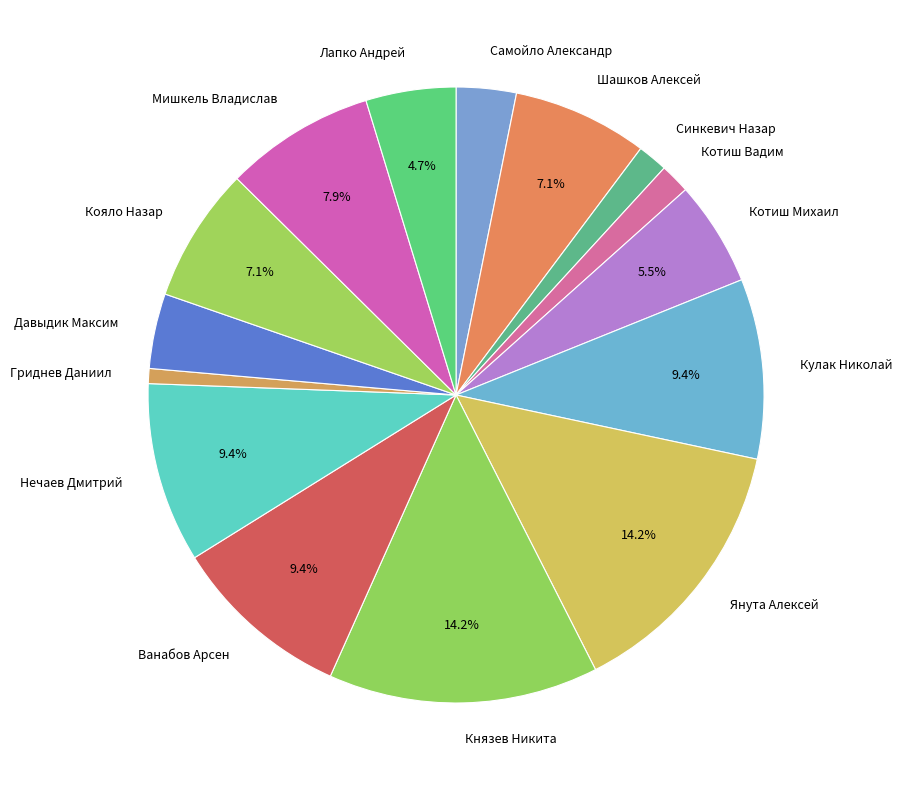

True or false: Ванабов Арсен accounts for 9% of the total.

True